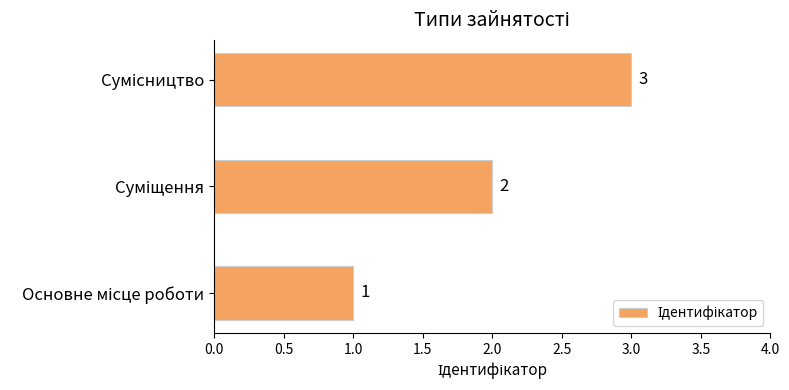

How many values are between 1 and 3?

3